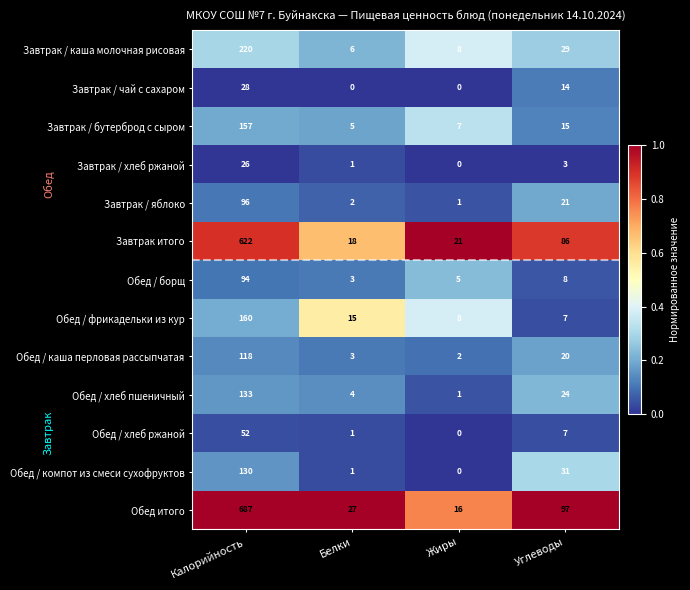

Which series has the largest range (max minus min)?

Обед итого